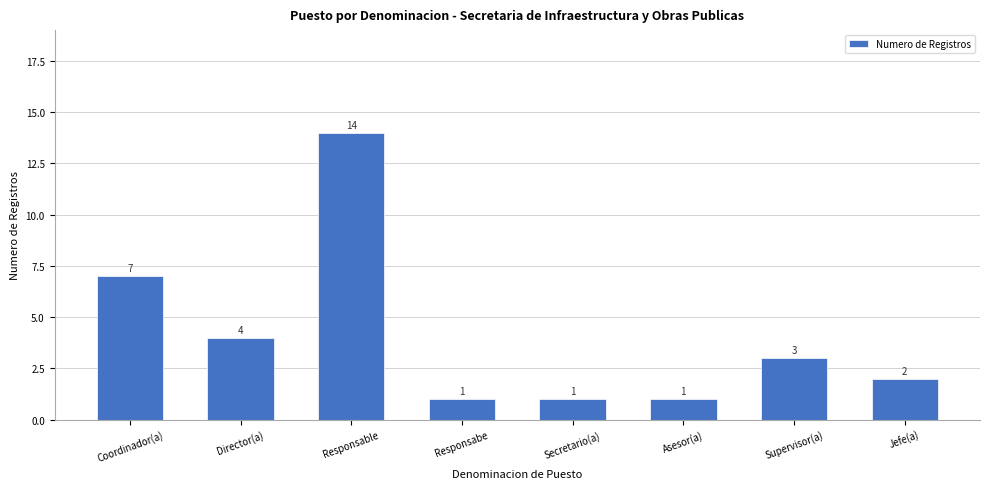

What is the change in value from Coordinador(a) to Director(a)?

-3